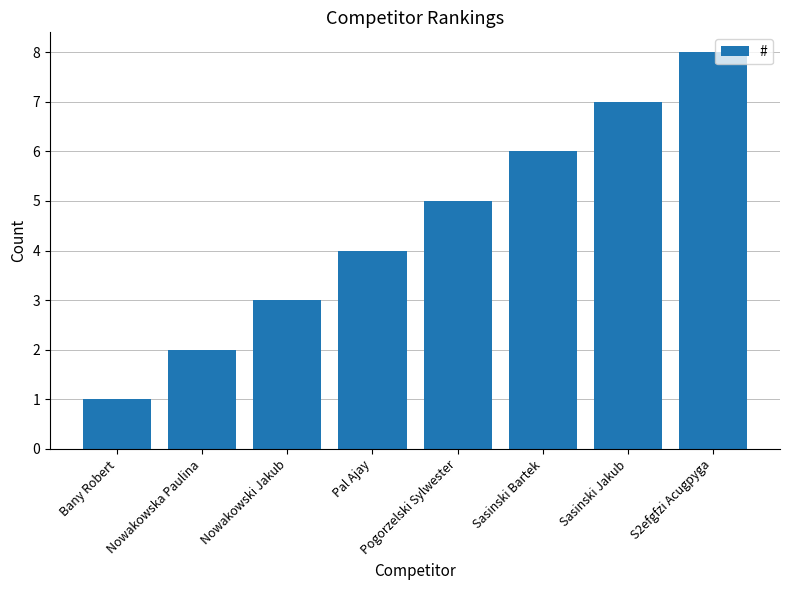

How many series are shown in this chart?

1